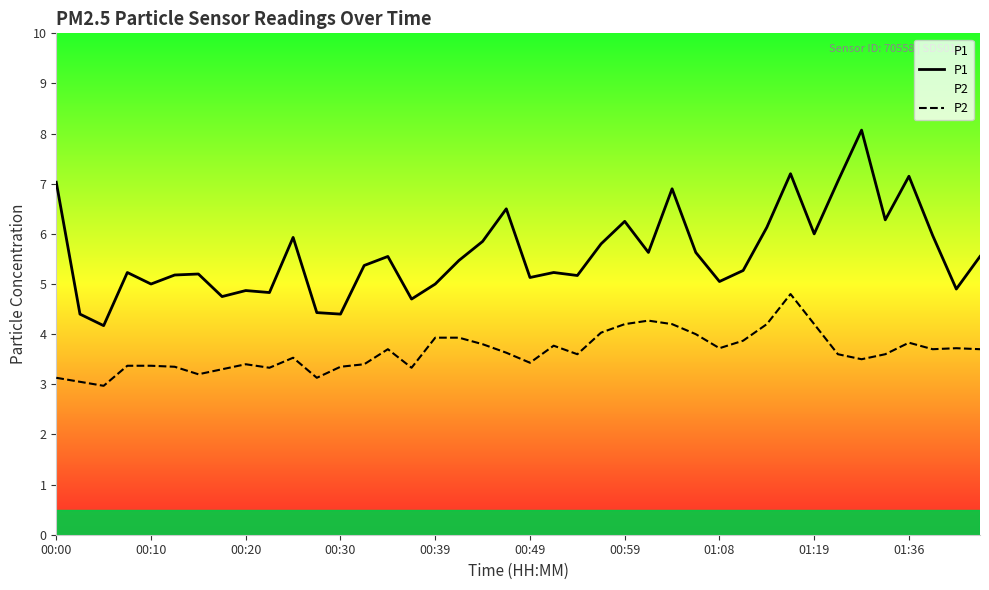

What is the average value of the P1 series?

5.6